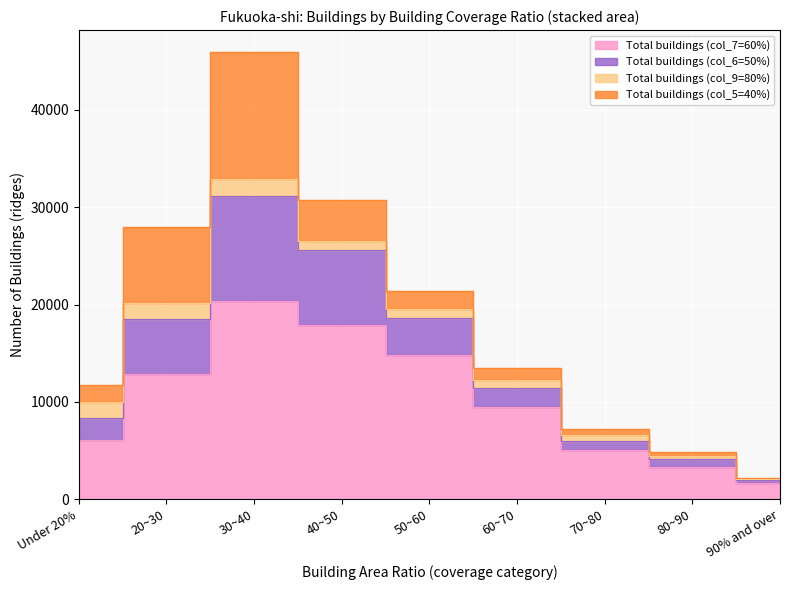

What is the difference between the maximum and minimum values in the Total buildings (col_7=60%) series?

18700